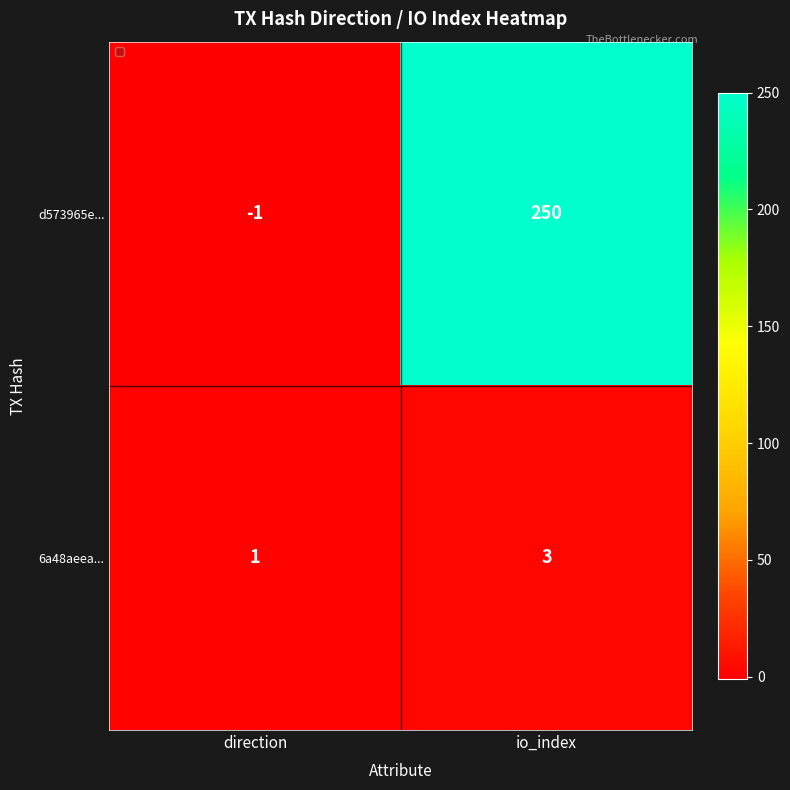

At which category does the chart reach its minimum across all series?

direction